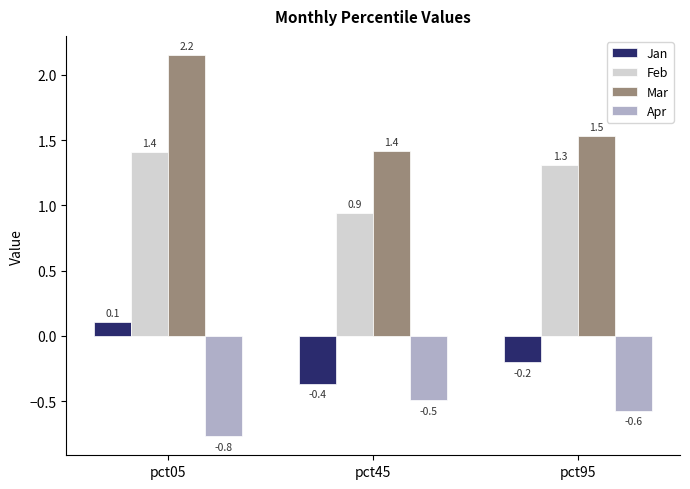

Between pct45 and pct95, which series saw the biggest shift?

Feb